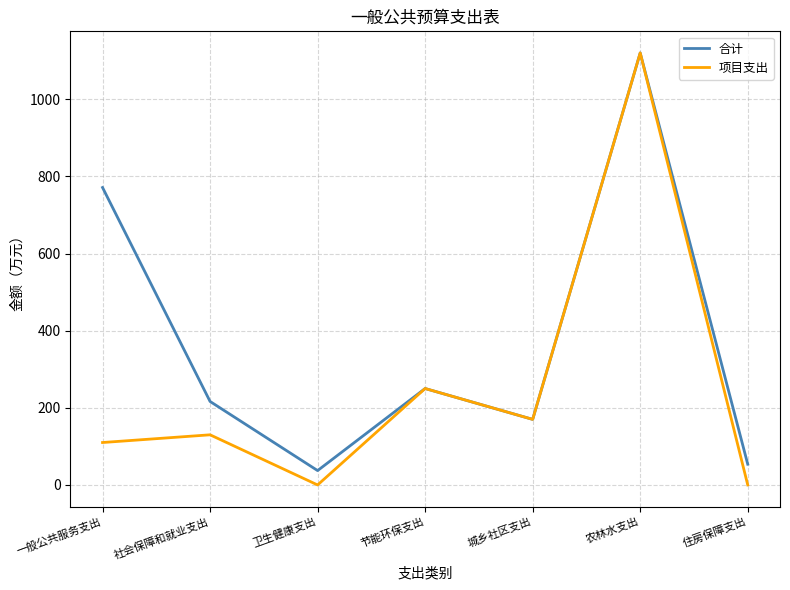

True or false: 项目支出 has a value of 110.0 at 一般公共服务支出.

True